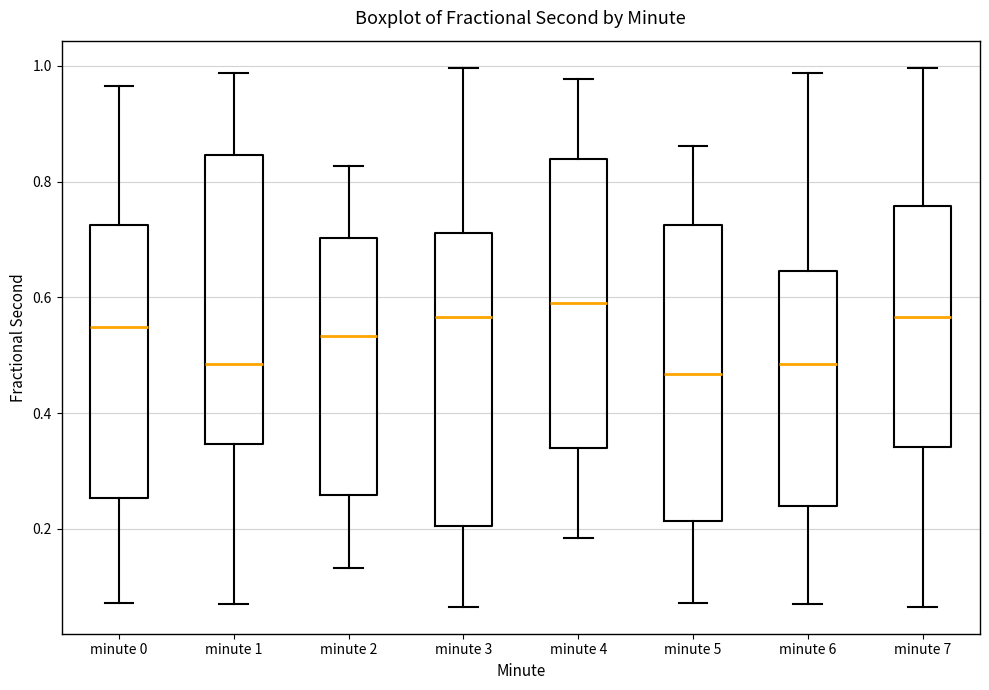

Reading left to right, read every box against the y-axis: the position of its median line, the range the box covers, and the ends of its whiskers. The values are not printed on the chart, so give them approximately, as read against the axis.

minute 0: median 0.54, box 0.26 to 0.72, whiskers 0.08 to 0.96
minute 1: median 0.48, box 0.34 to 0.84, whiskers 0.06 to 0.98
minute 2: median 0.54, box 0.26 to 0.70, whiskers 0.14 to 0.82
minute 3: median 0.56, box 0.20 to 0.72, whiskers 0.06 to 1.00
minute 4: median 0.58, box 0.34 to 0.84, whiskers 0.18 to 0.98
minute 5: median 0.46, box 0.22 to 0.72, whiskers 0.08 to 0.86
minute 6: median 0.48, box 0.24 to 0.64, whiskers 0.06 to 0.98
minute 7: median 0.56, box 0.34 to 0.76, whiskers 0.06 to 1.00